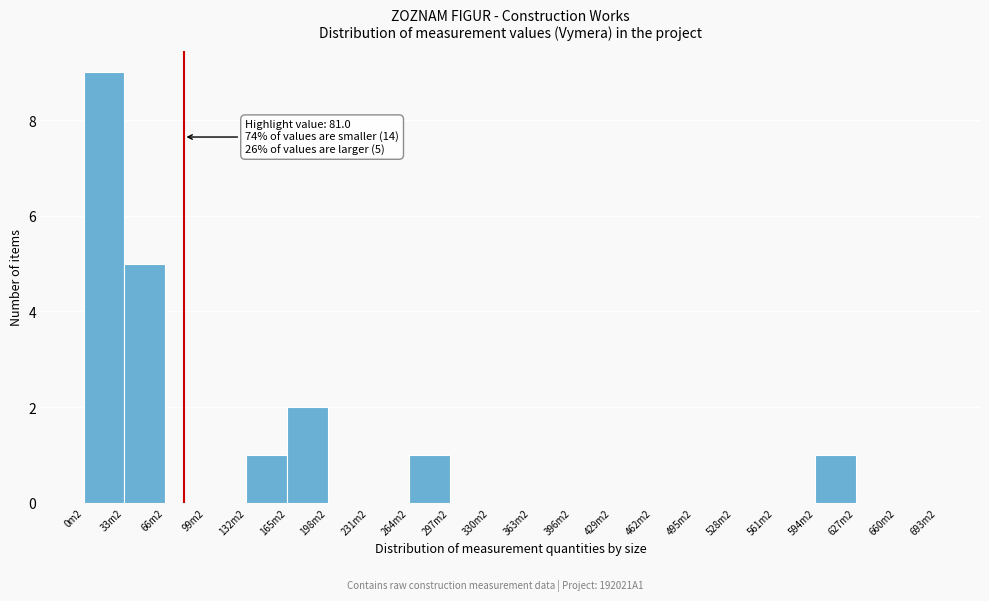

Reading left to right, list all the values displayed in this chart.

0m2=9	33m2=5	66m2=0	99m2=0	132m2=1	165m2=2	198m2=0	231m2=0	264m2=1	297m2=0	330m2=0	363m2=0	396m2=0	429m2=0	462m2=0	495m2=0	528m2=0	561m2=0	594m2=1	627m2=0	660m2=0